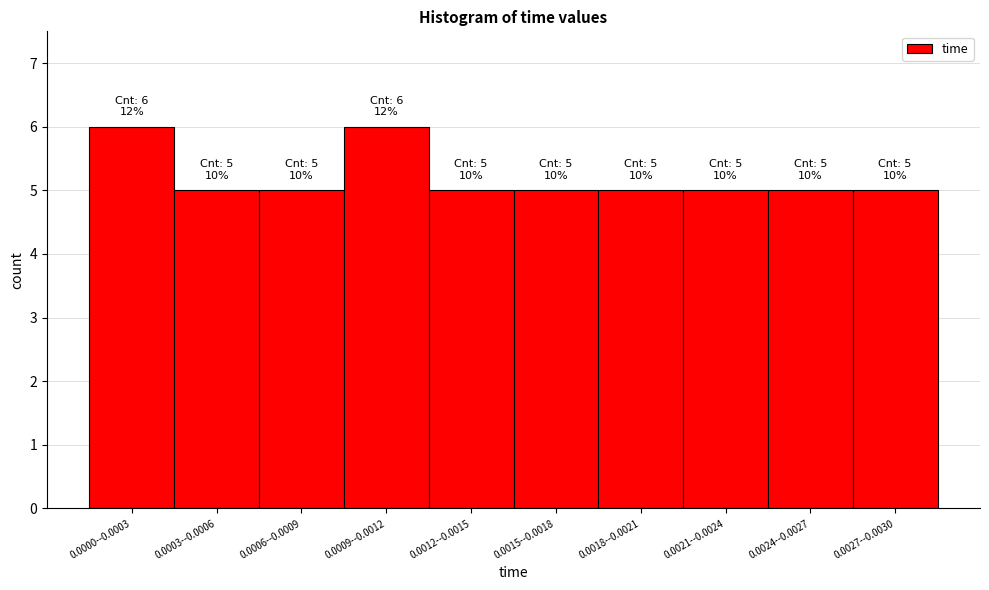

Reading right to left, extract all data points from this chart.

5	5	5	5	5	5	6	5	5	6